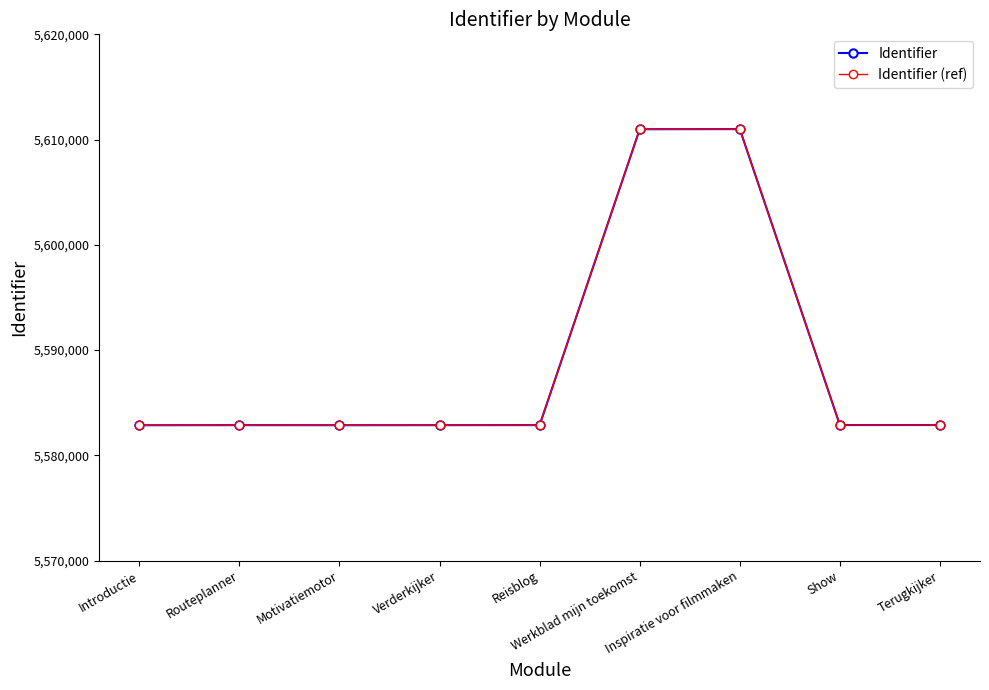

Between Reisblog and Introductie, which is larger?

Reisblog